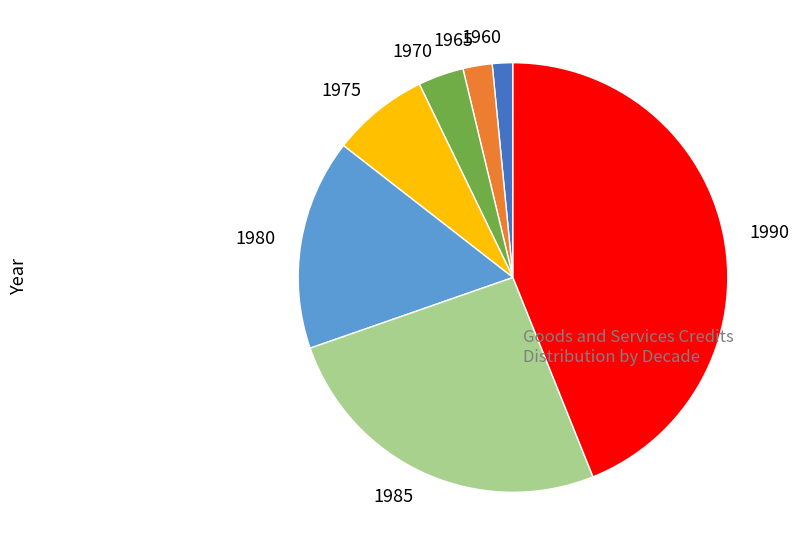

Does 1980 account for over 50% of the chart?

No